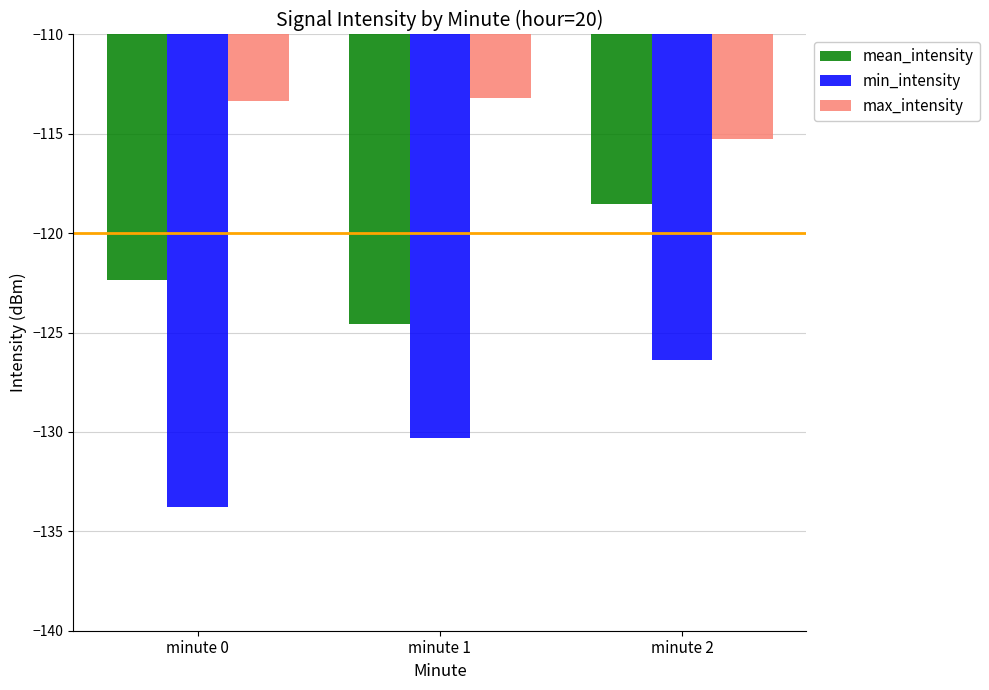

Which series has the largest total across all categories?

max_intensity